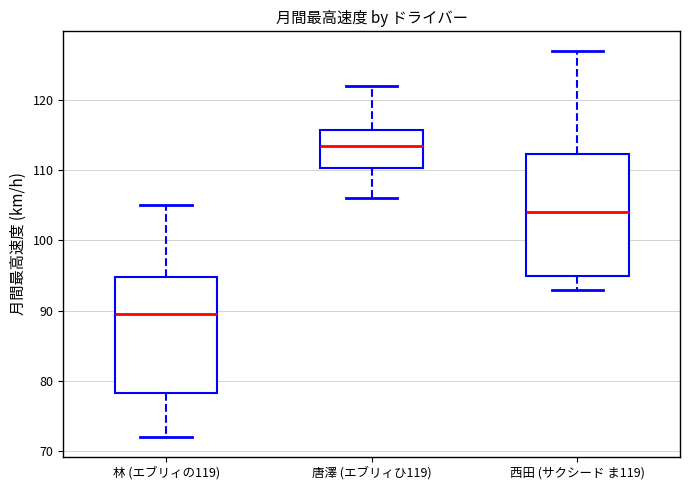

Reading left to right, transcribe this box plot: for each box, give where its median line is, the range the box spans, and where its two whiskers end, as read against the y-axis. The values are not printed on the chart, so give them approximately, as read against the axis.

林 (エブリィの119): median 90, box 78 to 95, whiskers 72 to 105
唐澤 (エブリィひ119): median 114, box 110 to 116, whiskers 106 to 122
西田 (サクシード ま119): median 104, box 95 to 112, whiskers 93 to 127